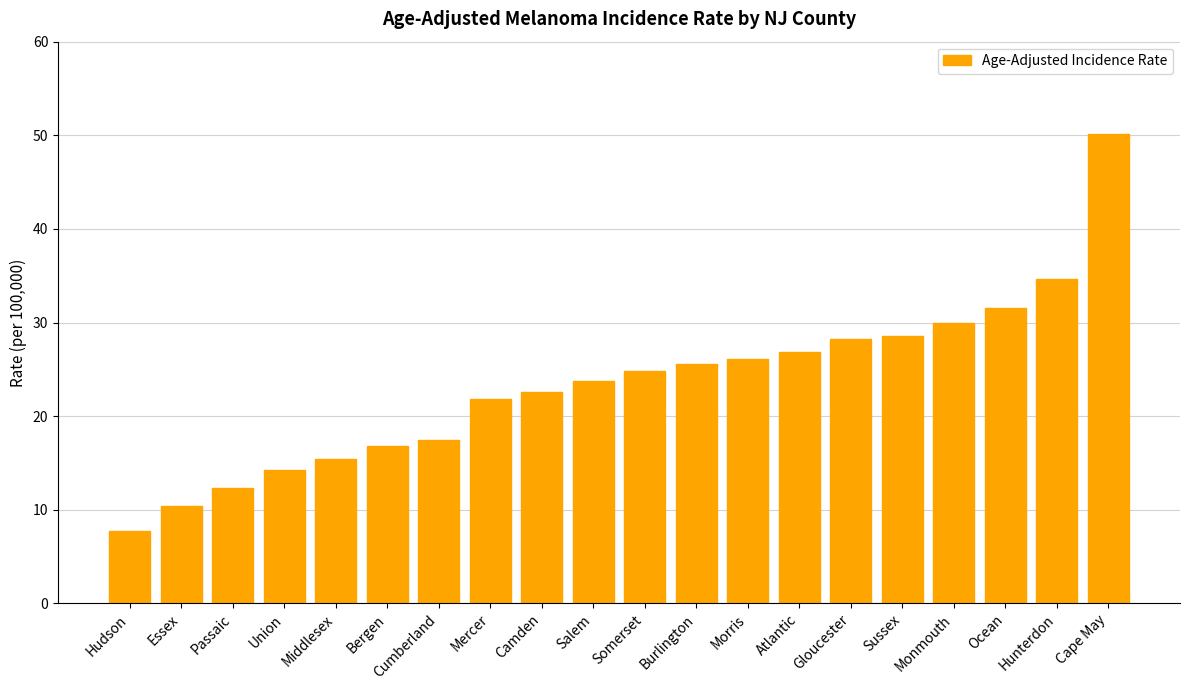

What is the difference between the maximum and minimum values?

42.4